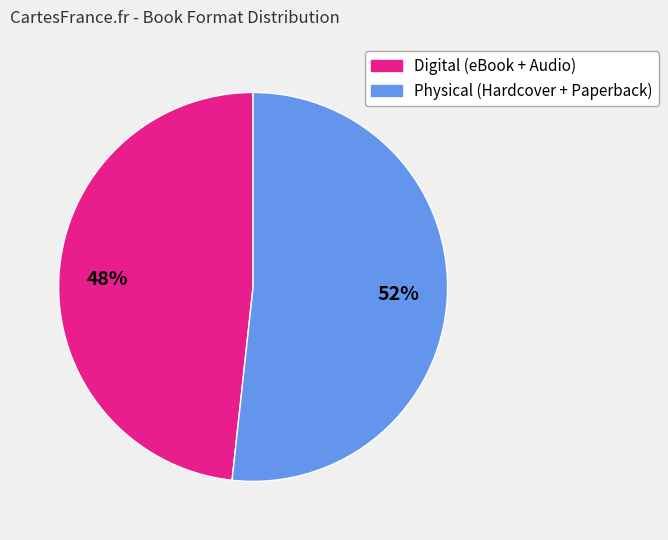

Is there any slice that represents more than half of the pie?

Yes